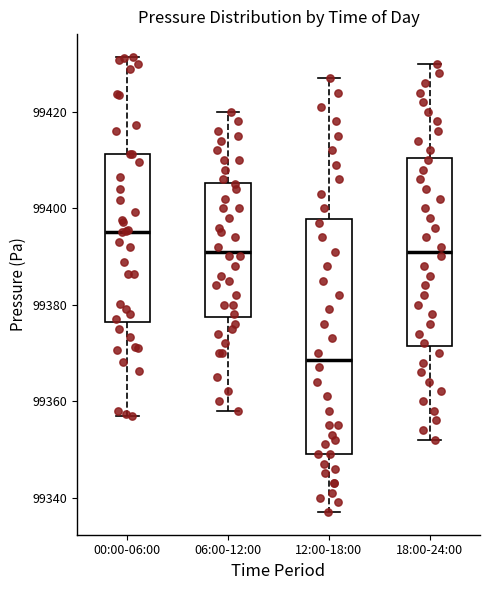

Reading left to right, read every box against the y-axis: the position of its median line, the range the box covers, and the ends of its whiskers. The values are not printed on the chart, so give them approximately, as read against the axis.

00:00-06:00: median 99396, box 99376 to 99412, whiskers 99358 to 99432
06:00-12:00: median 99392, box 99378 to 99406, whiskers 99358 to 99420
12:00-18:00: median 99368, box 99350 to 99398, whiskers 99338 to 99428
18:00-24:00: median 99392, box 99372 to 99410, whiskers 99352 to 99430